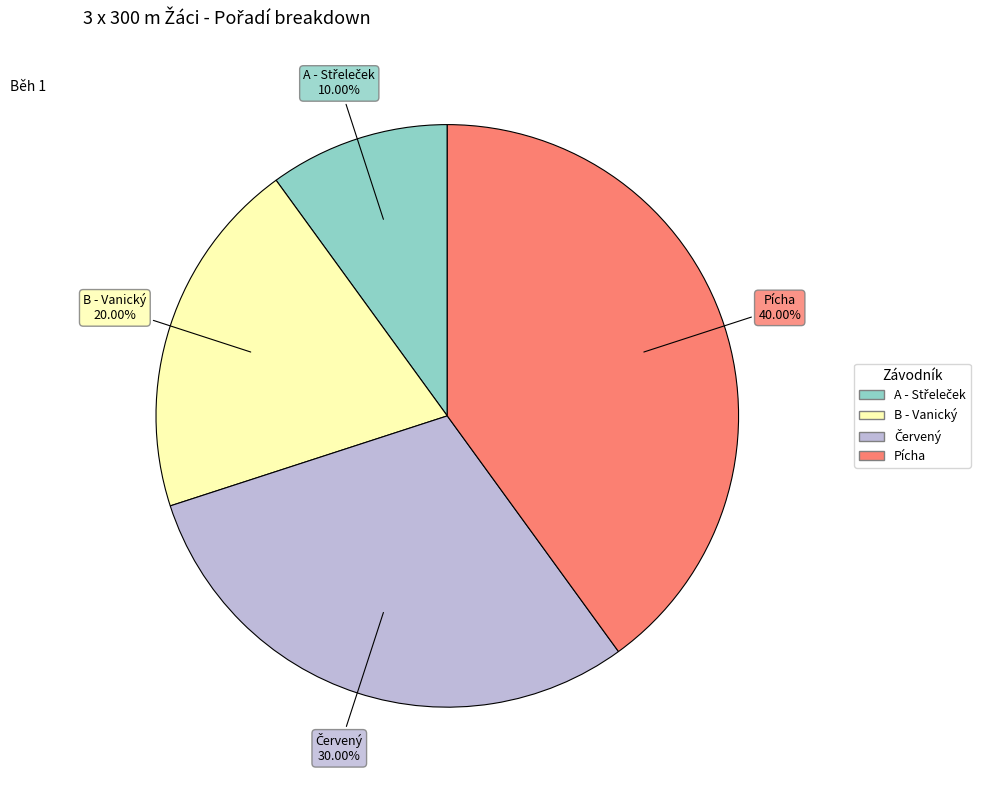

Is there a majority slice in this chart?

No